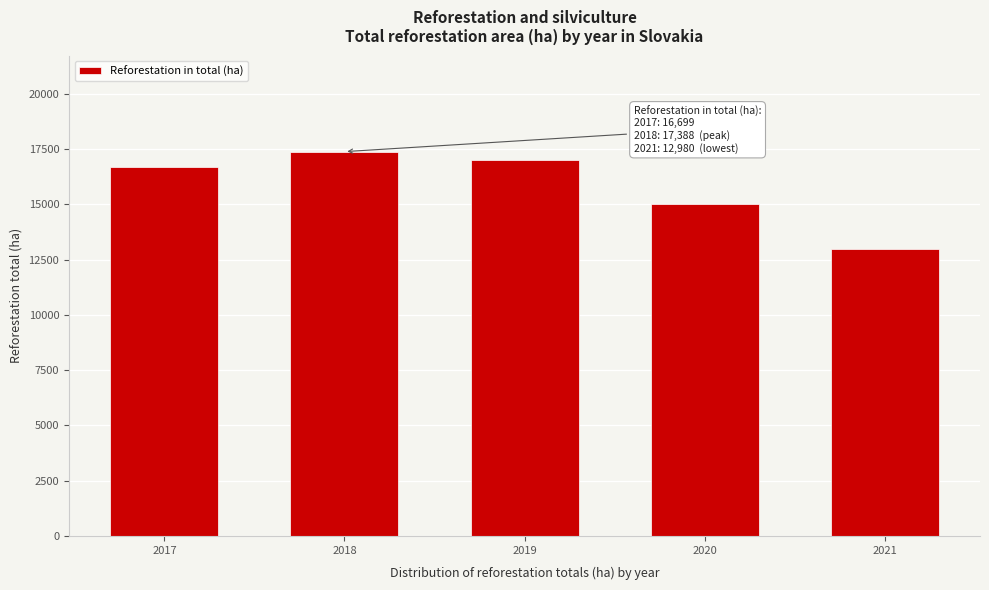

Reading right to left, transcribe all the data shown in this chart.

2021=12980	2020=14998	2019=17017	2018=17388	2017=16699